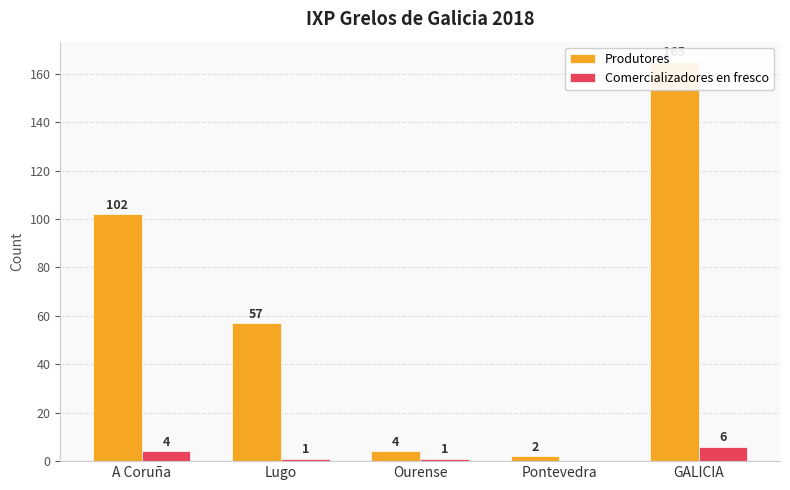

Where is Comercializadores en fresco nearest to the value 3?

A Coruña